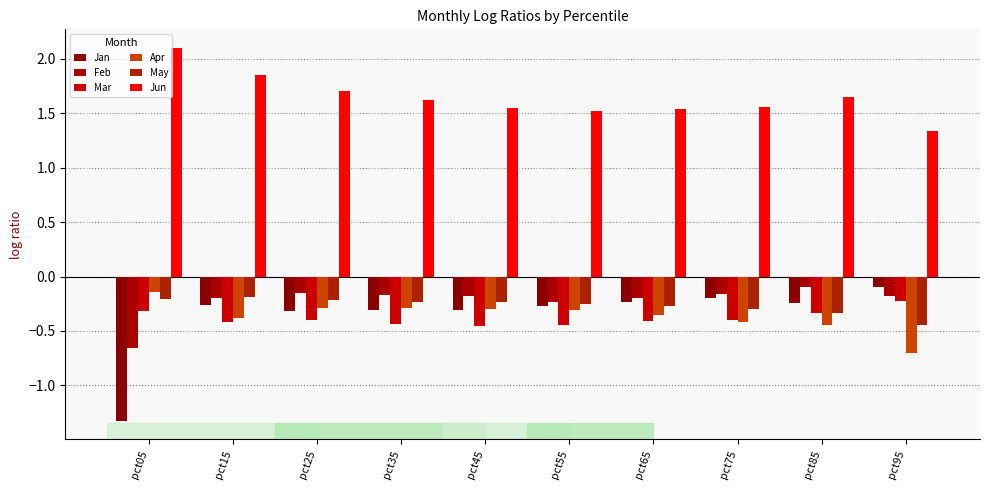

What is the highest value of the Jun series?

2.1